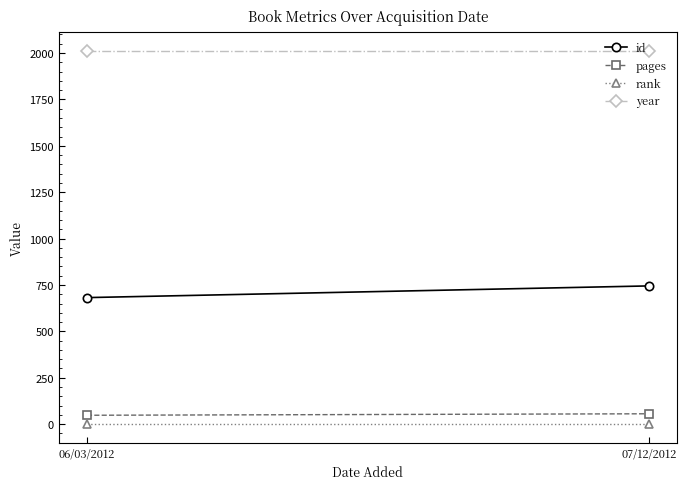

Which series has the largest total across all categories?

year